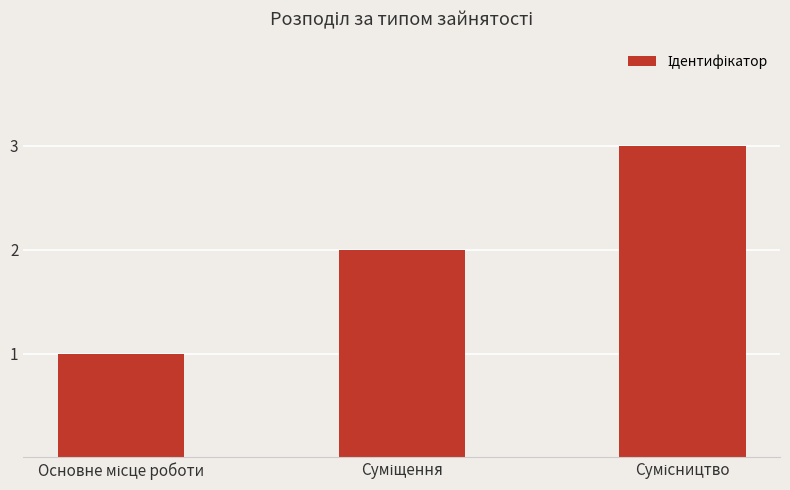

What is the sum of all values?

6